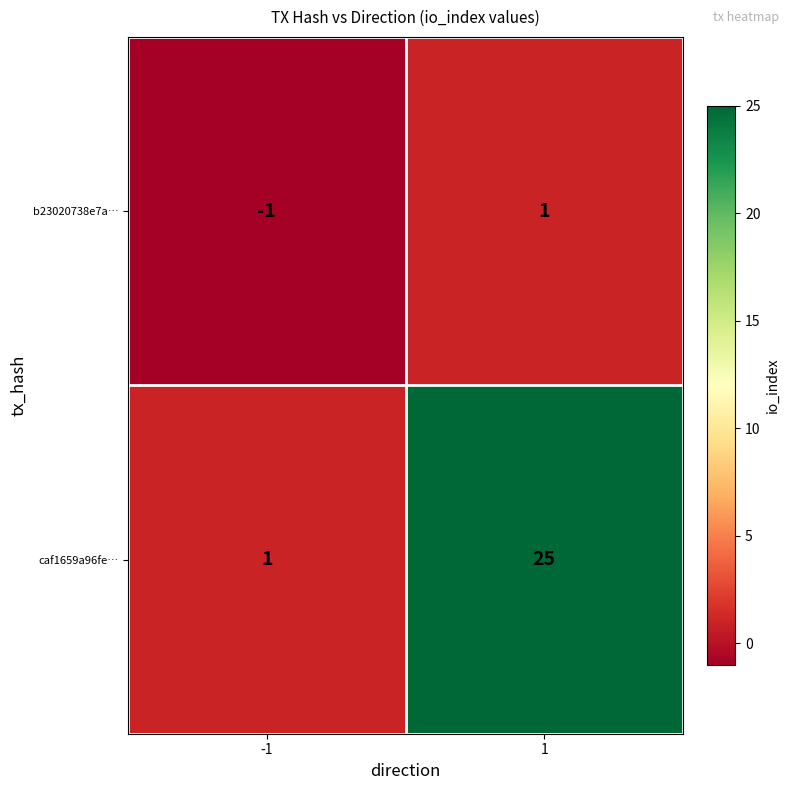

Which series has the largest total across all categories?

caf1659a96fe…